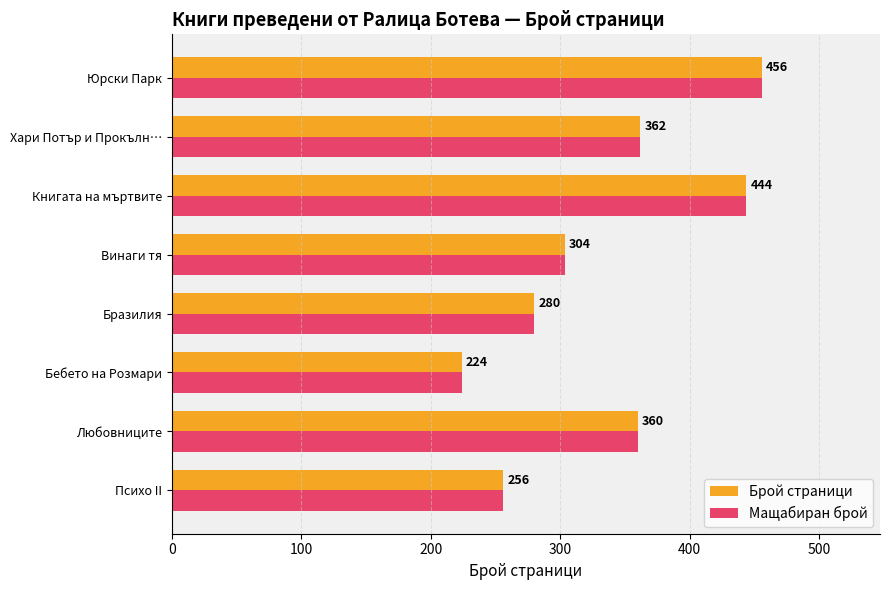

Rank the categories by Мащабиран брой value from lowest to highest.

Бебето на Розмари, Психо II, Бразилия, Винаги тя, Любовниците, Хари Потър и Прокълн…, Книгата на мъртвите, Юрски Парк